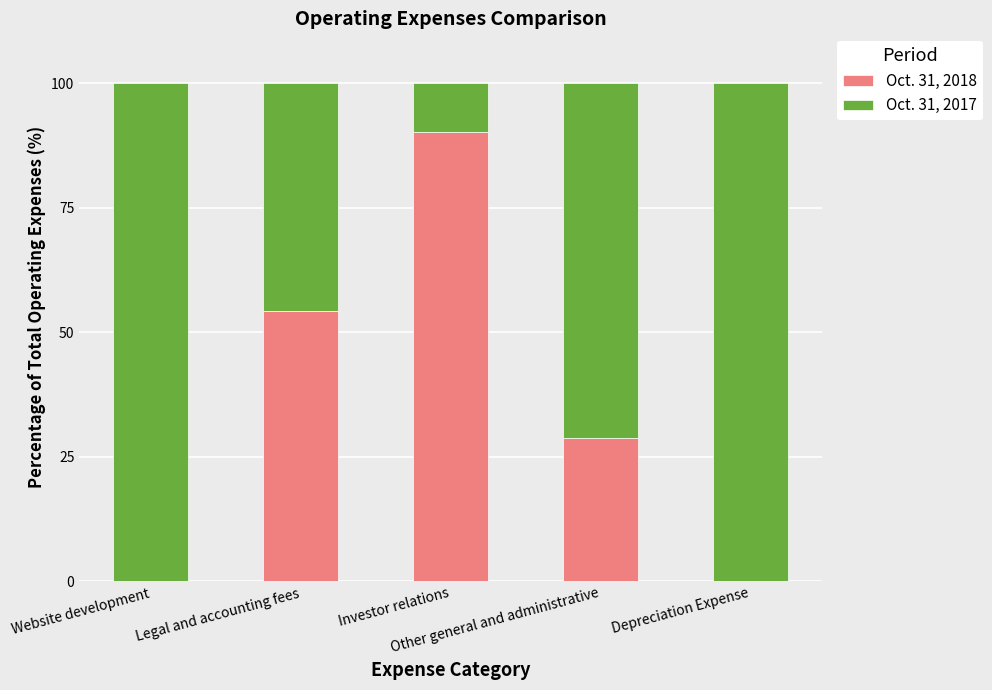

How many distinct data groups are displayed?

2